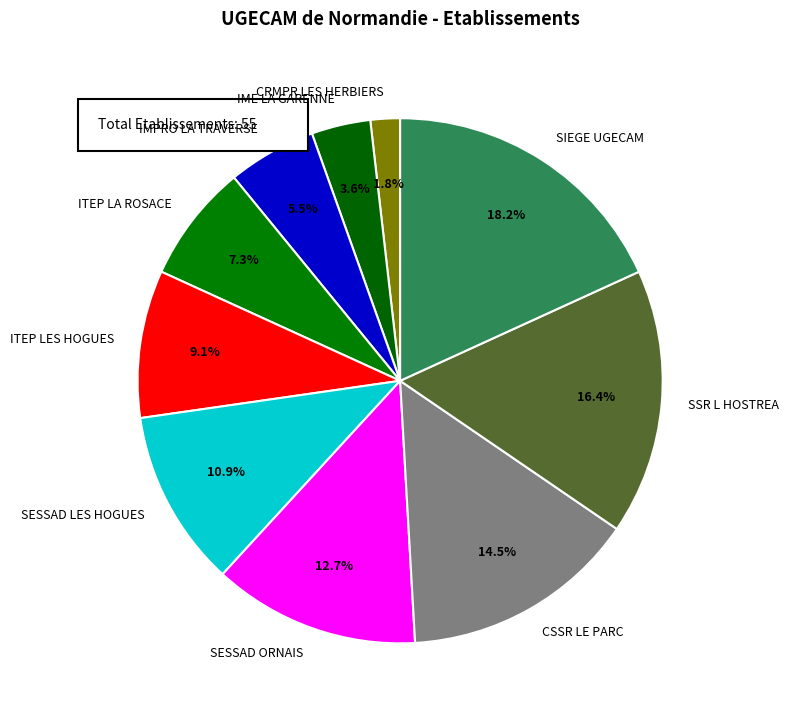

Which slice is the largest?

SIEGE UGECAM